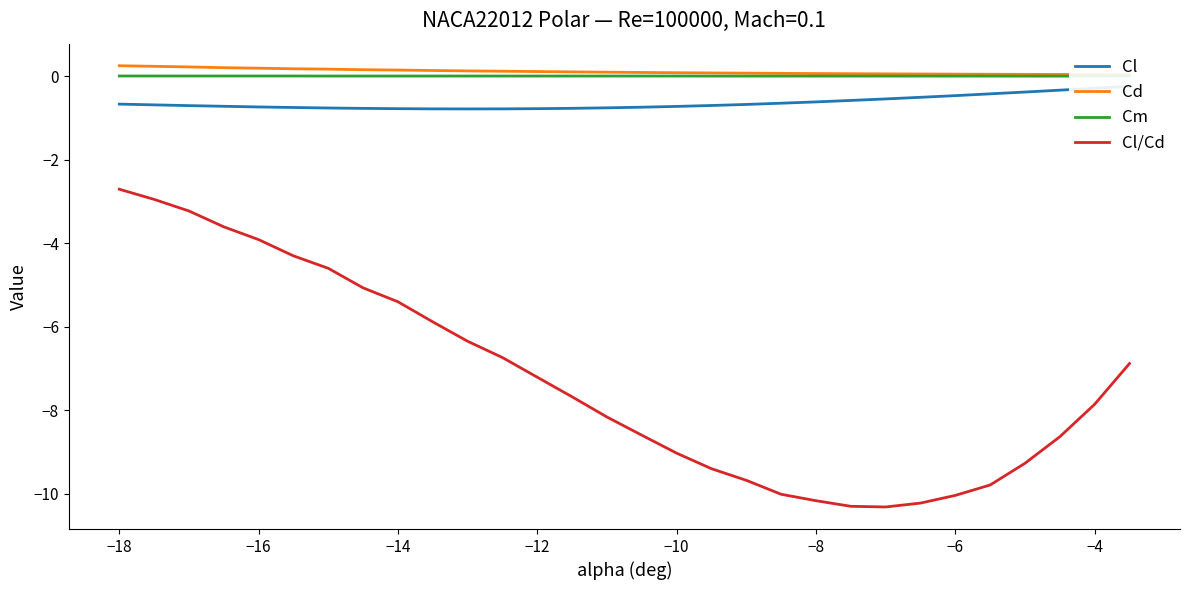

List the series in order of their peak value, highest first.

Cd, Cm, Cl, Cl/Cd